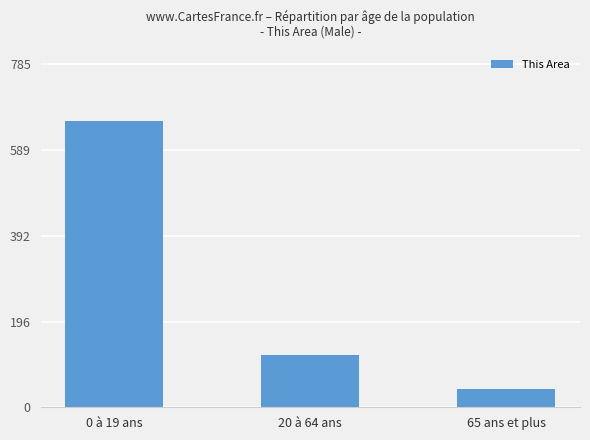

What is the maximum value shown in the chart?

654